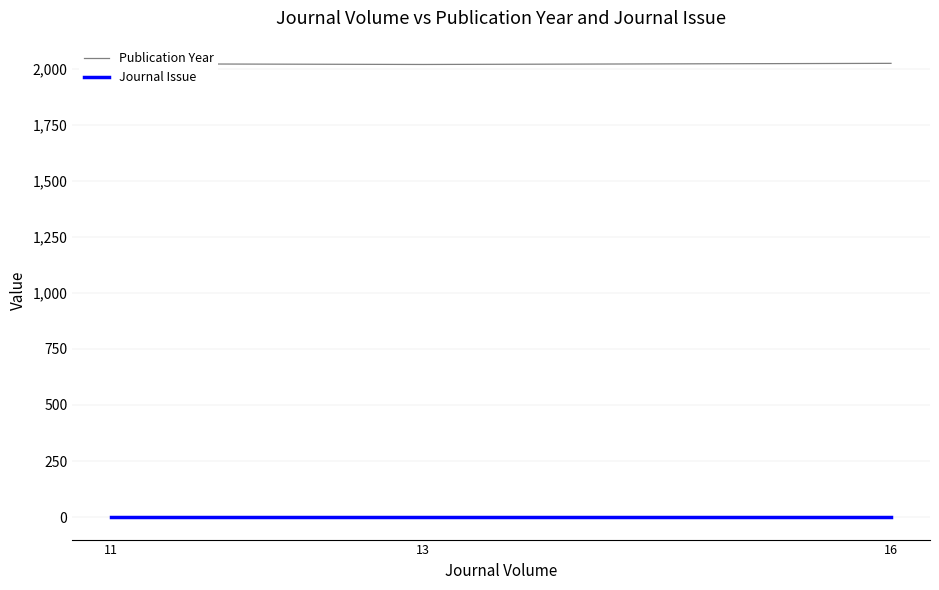

What is the maximum value for Publication Year?

2023